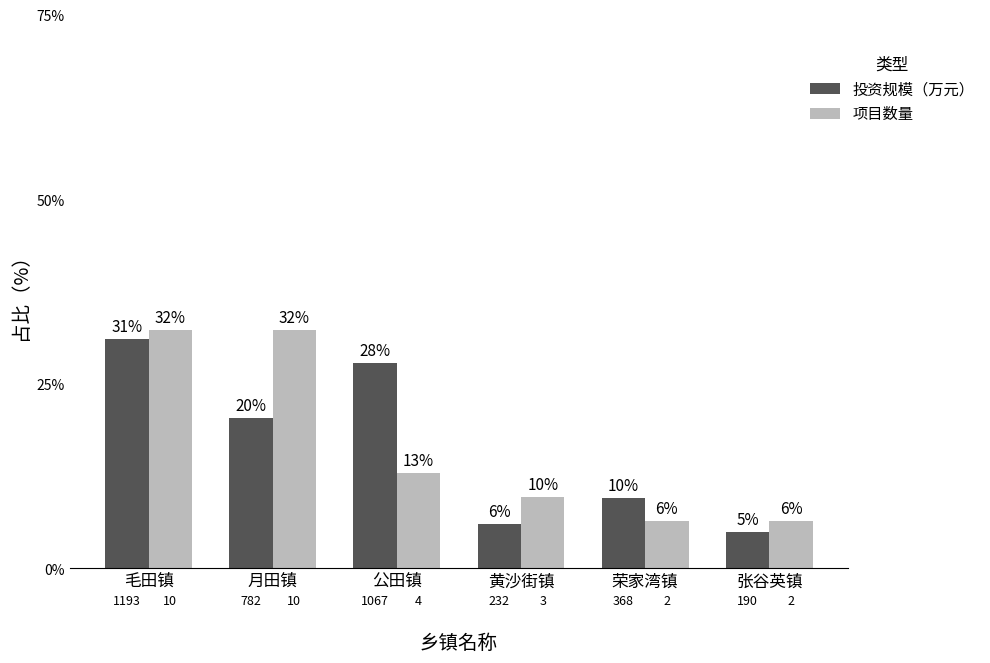

Reading left to right, transcribe all the data shown in this chart.

投资规模（万元）: 毛田镇=31.1	月田镇=20.4	公田镇=27.9	黄沙街镇=6.0	荣家湾镇=9.6	张谷英镇=5.0
项目数量: 毛田镇=32.3	月田镇=32.3	公田镇=12.9	黄沙街镇=9.7	荣家湾镇=6.5	张谷英镇=6.5